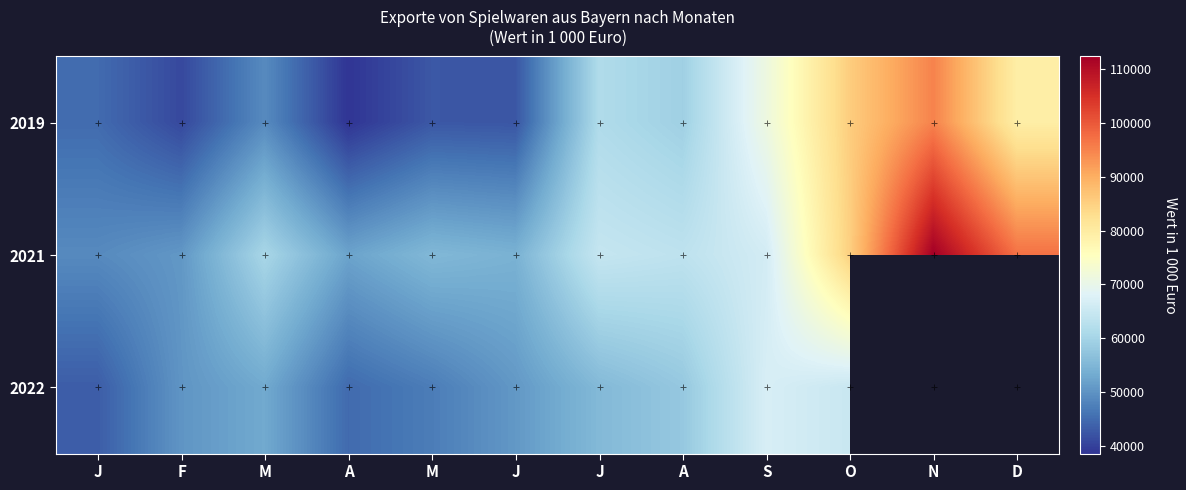

How many data points does each series have?

12